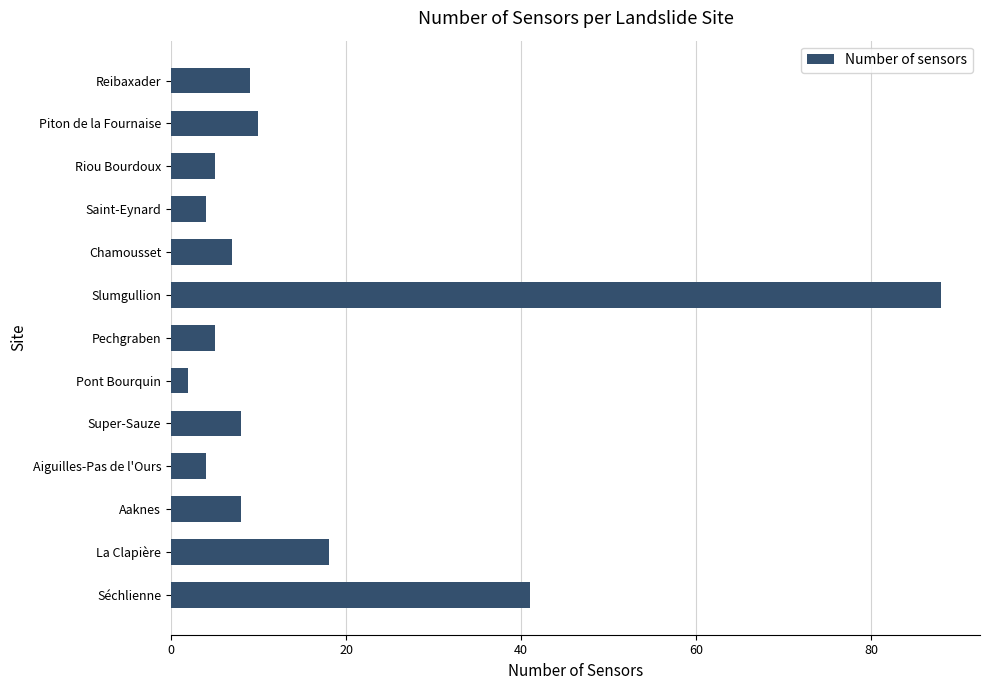

Reading bottom to top, extract all data points from this chart.

41	18	8	4	8	2	5	88	7	4	5	10	9